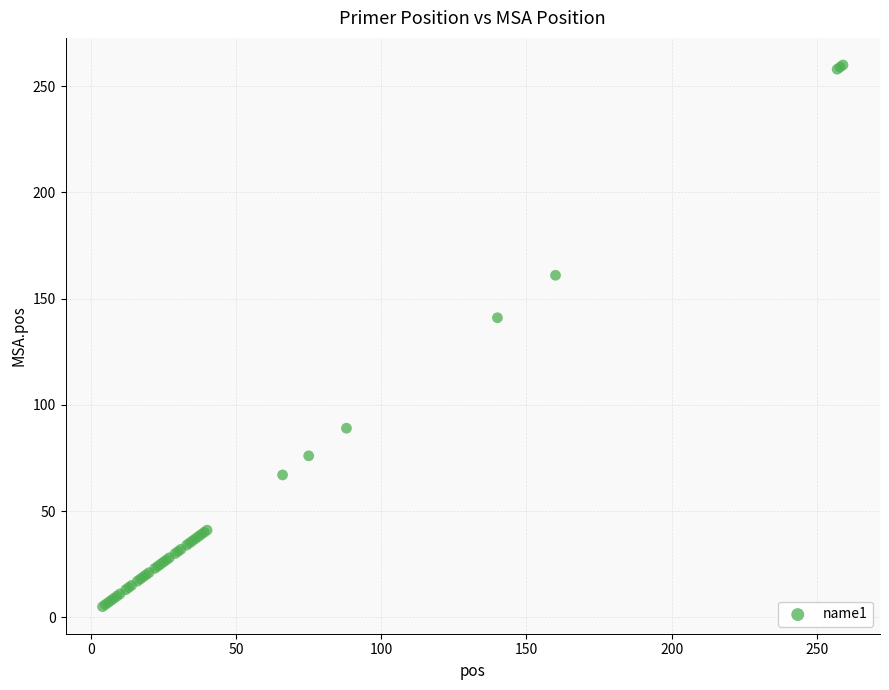

What Y value in the scatter plot is closest to 132?

141